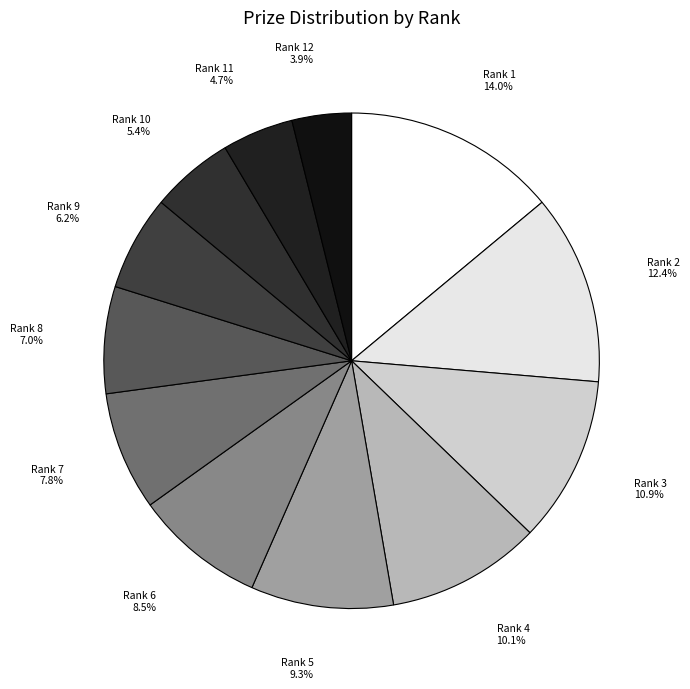

Which has a higher value, Rank 8 or Rank 11?

Rank 8